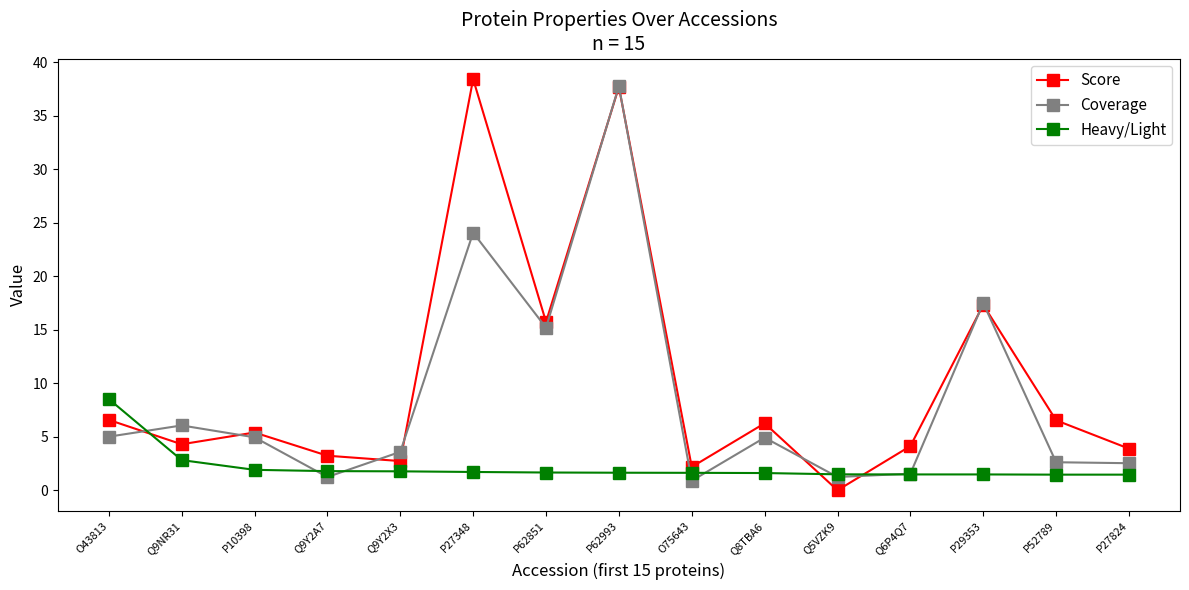

Read the Coverage value at P27824.

2.5